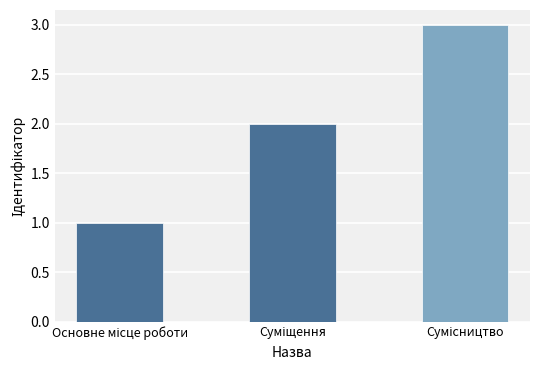

What is the maximum value shown in the chart?

3